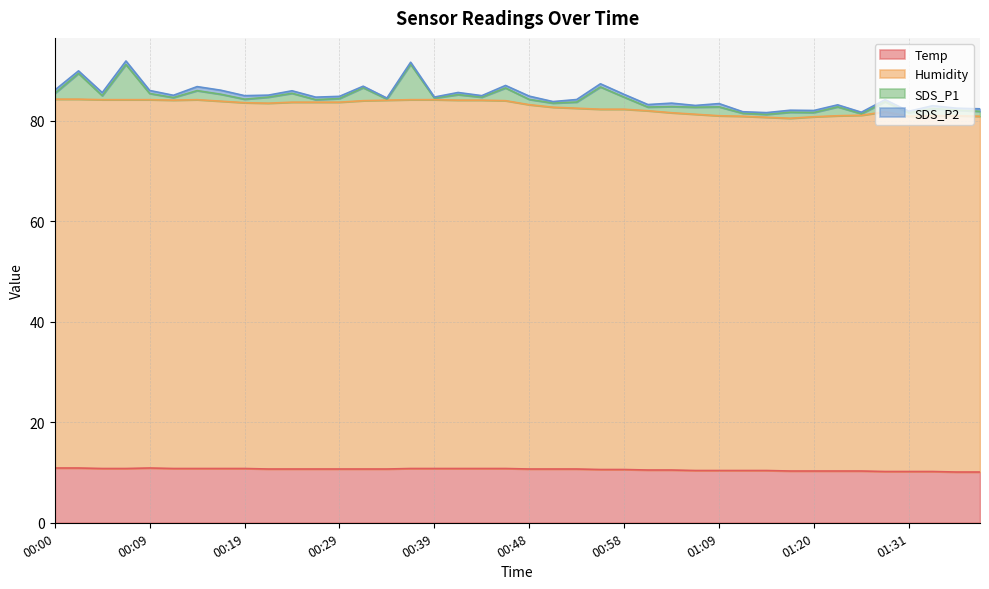

What position from the left is 01:12?

30